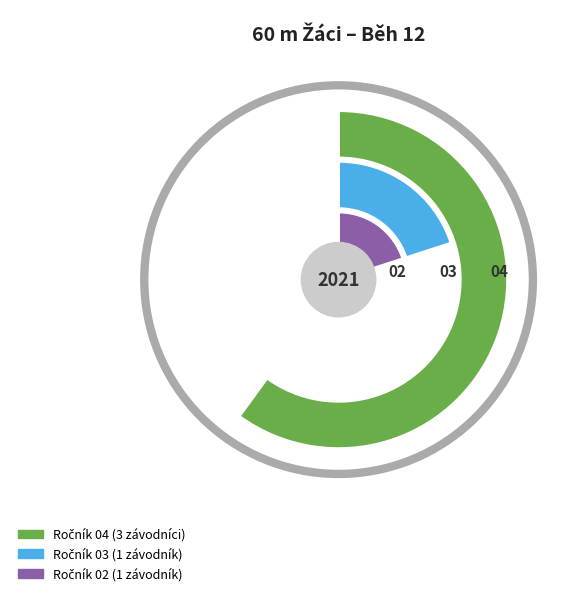

Is the sum of Dubský Jan and Pešl Ondřej greater than half?

No